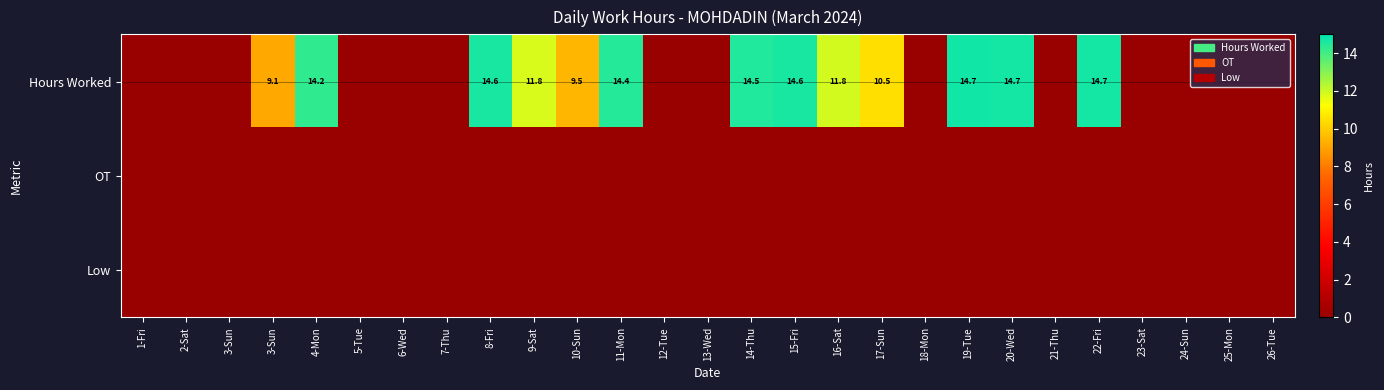

At how many categories does at least one series exceed 1?

13